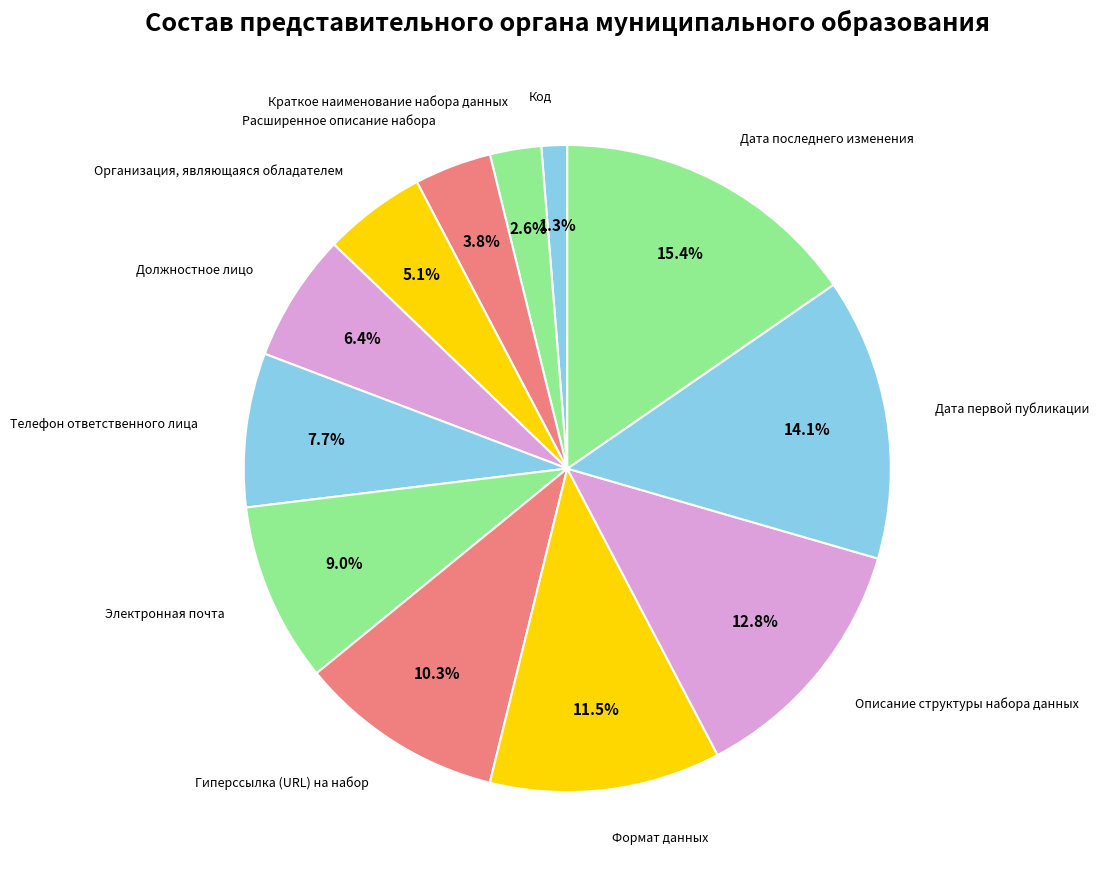

To the nearest percent, what is the average slice percentage?

8%